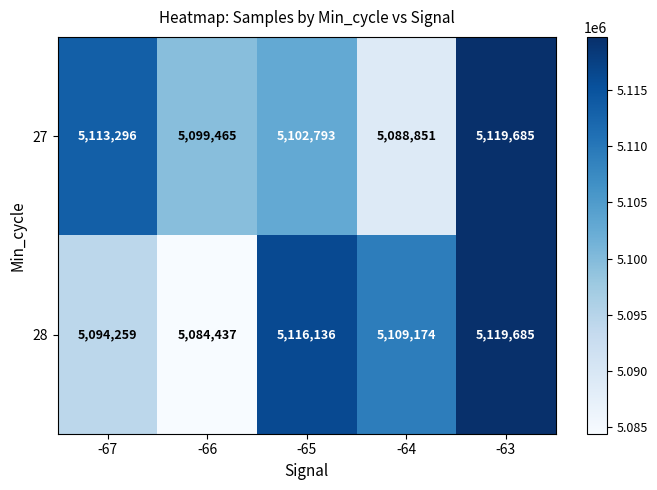

What is the total value across all series at -66?

10183902